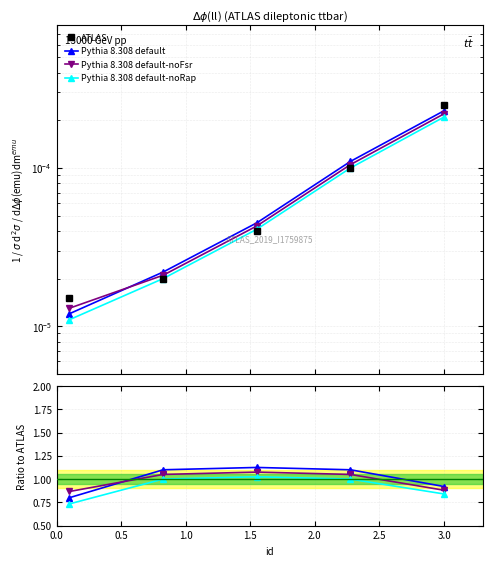

Is the value of Pythia 8.308 default at 1.5 greater than the value of Pythia 8.308 default-noFsr at 2.0?

Yes